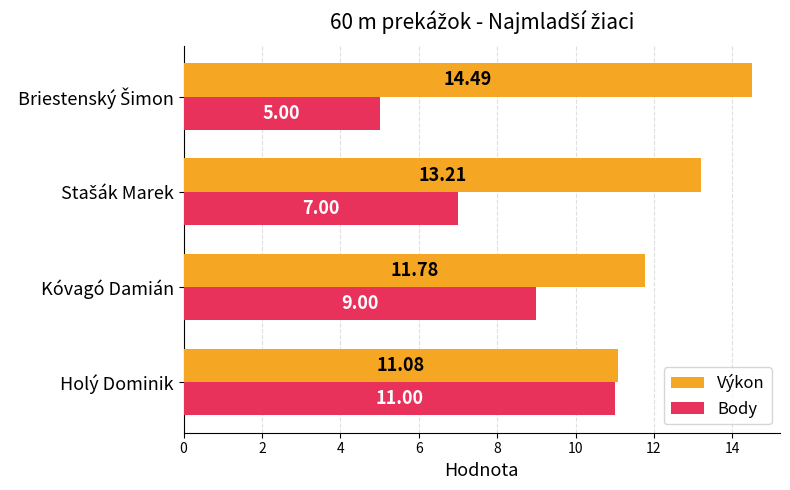

What is the difference between the maximum and second lowest values in the Body series?

4.0